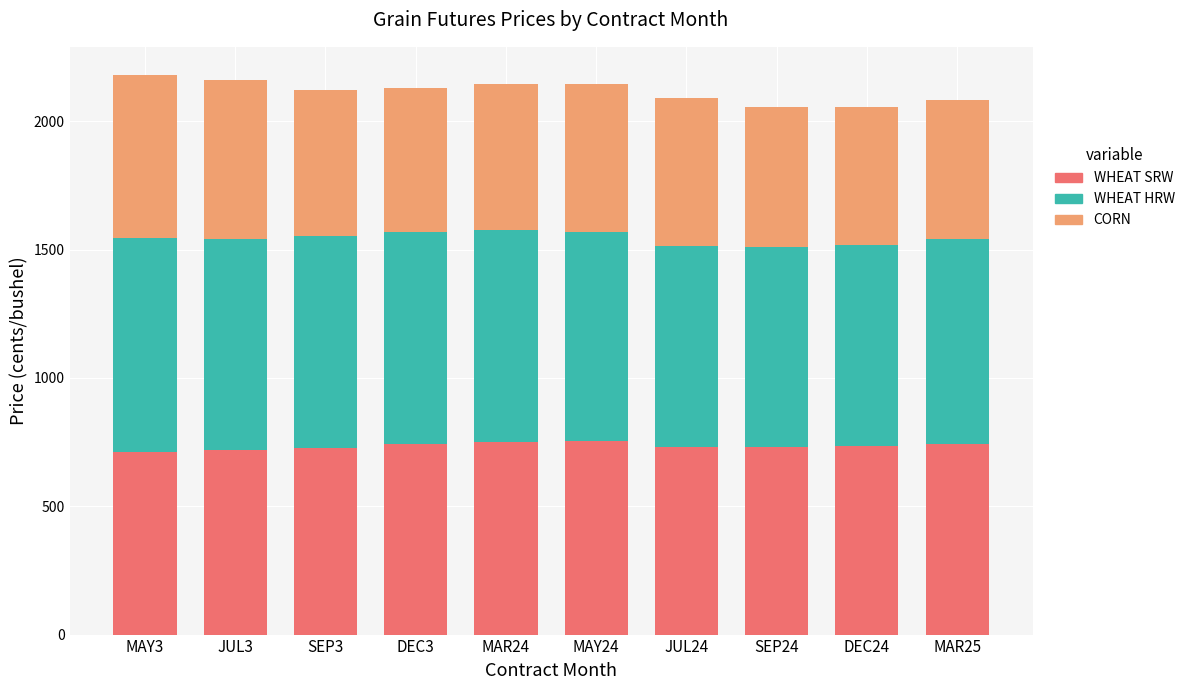

What is the total value across all series at JUL24?

2089.5